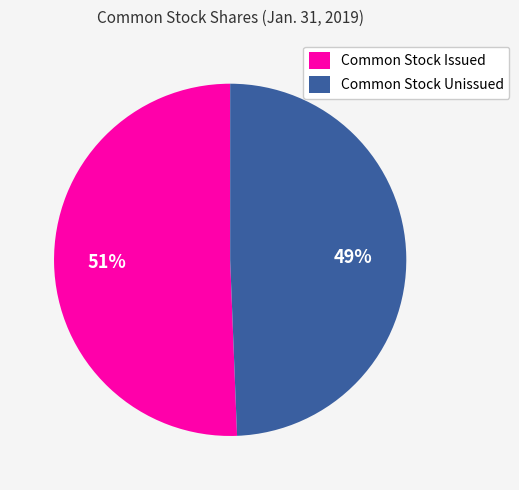

Does any single category account for the majority?

Yes